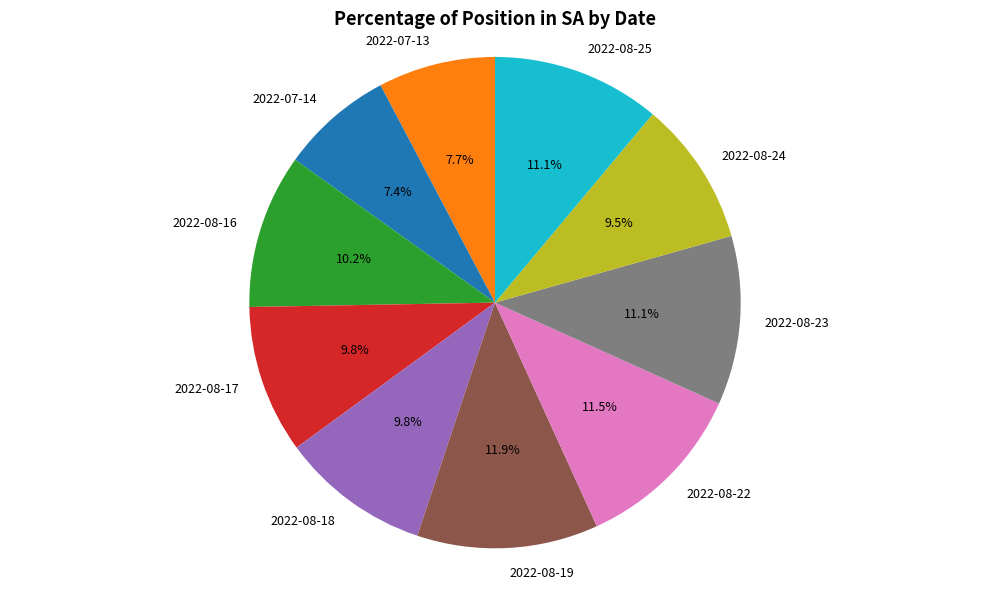

To the nearest percent, what is the combined percentage of 2022-08-19 and 2022-08-18?

22%